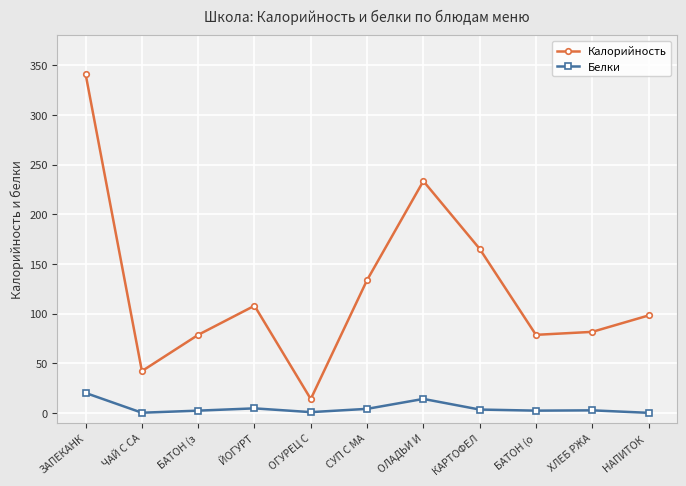

How many lines are shown in the chart?

2